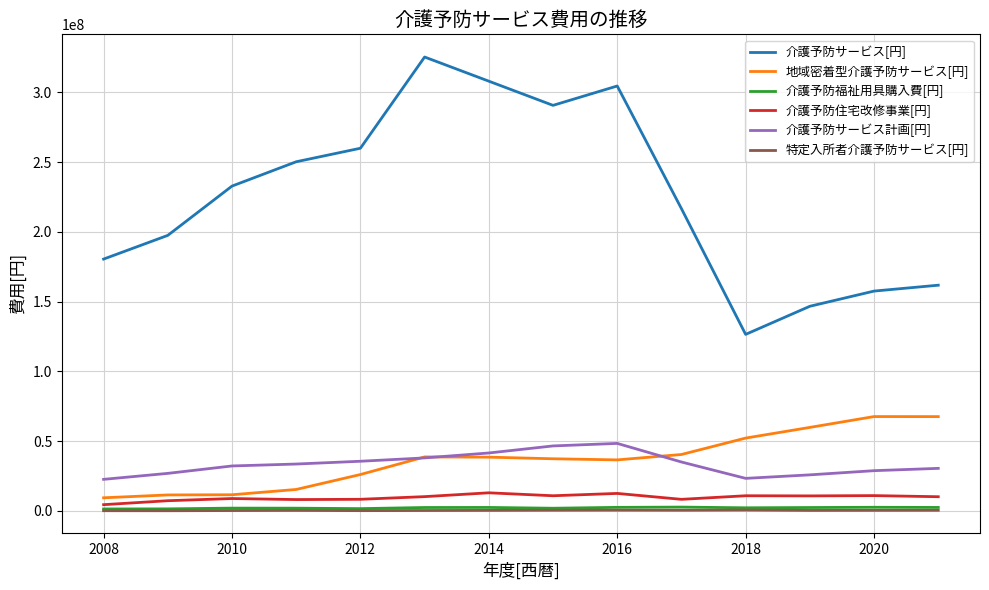

True or false: 介護予防福祉用具購入費[円] and 特定入所者介護予防サービス[円] intersect in this chart.

False